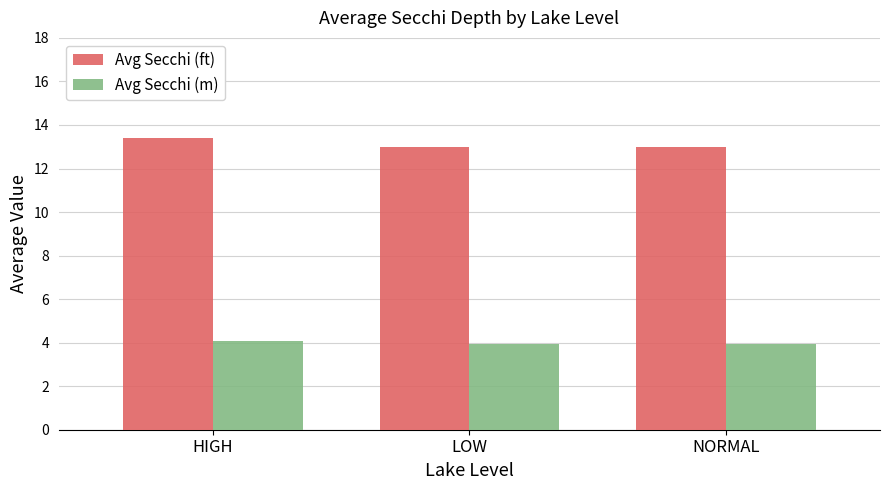

What is the maximum value shown in the chart?

13.4